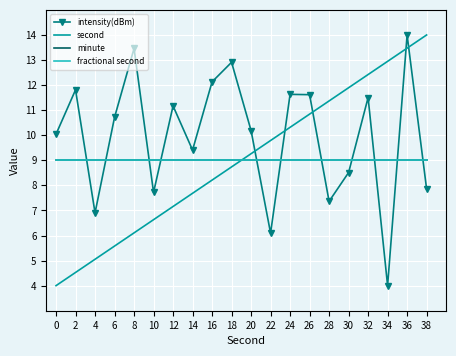

Is it true that fractional second equals 4.8 at 10?

False